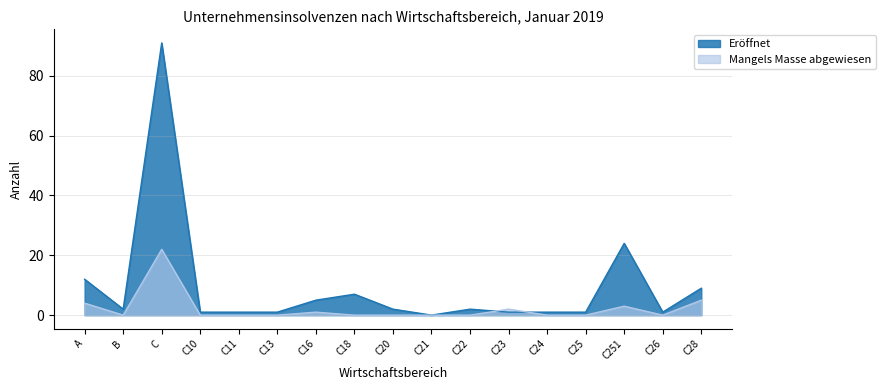

What is the label of the 5th point from the right?

C24